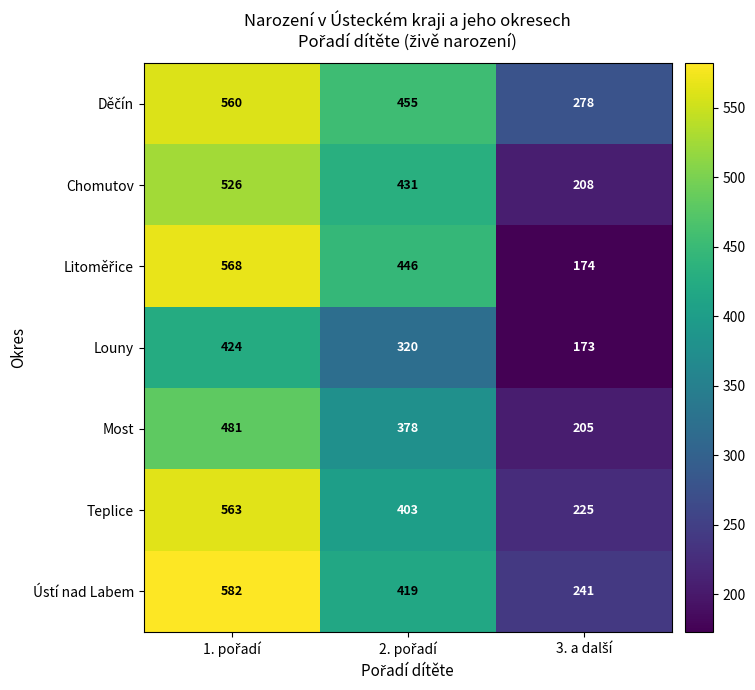

What is the difference between the maximum and minimum values in the Ústí nad Labem series?

341